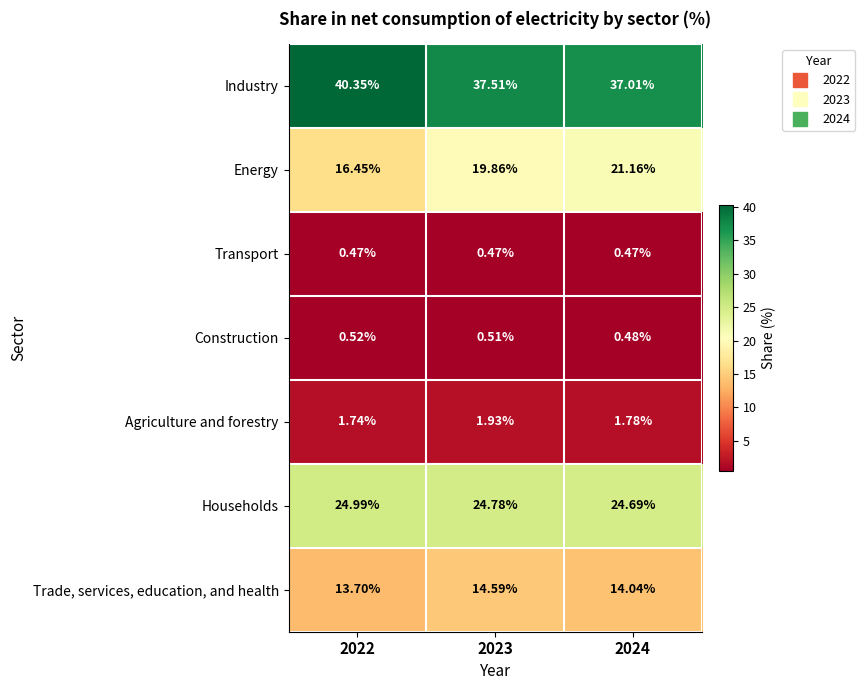

Between 2022 and 2024, which series saw the biggest shift?

Energy